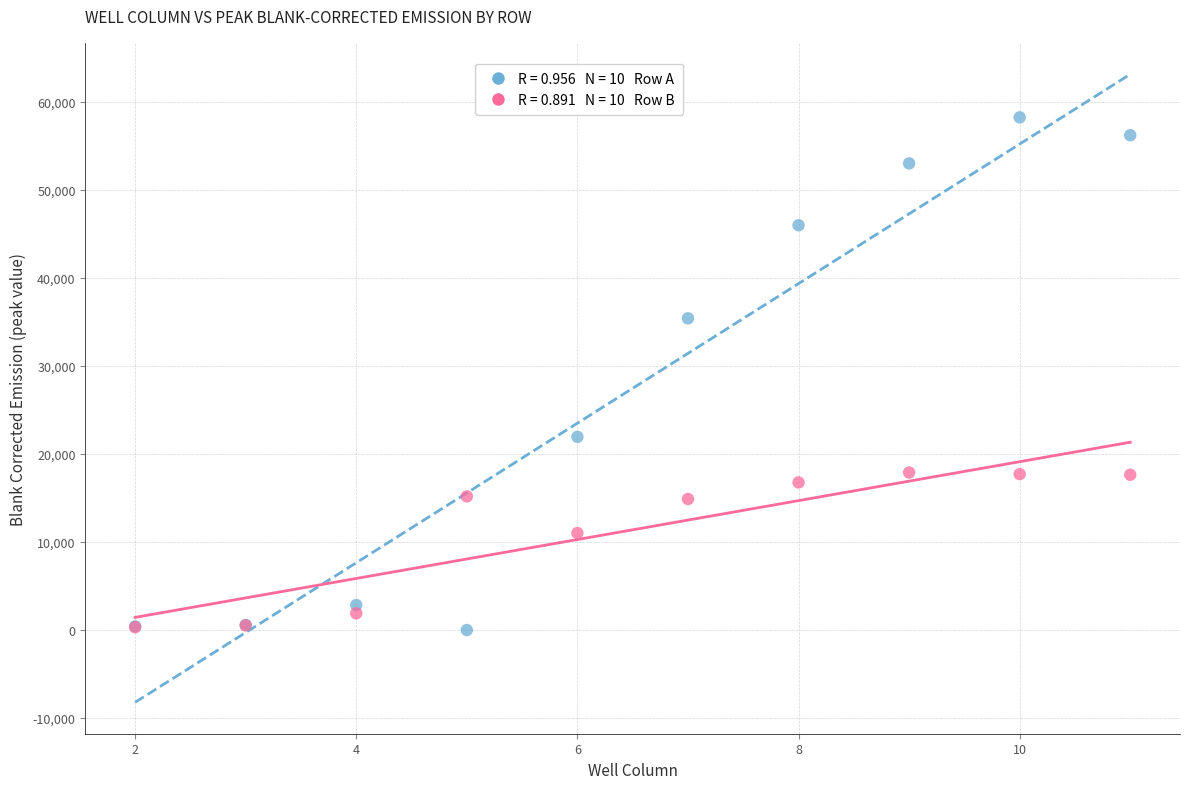

Across all series, what Y value is closest to 29103?

35398